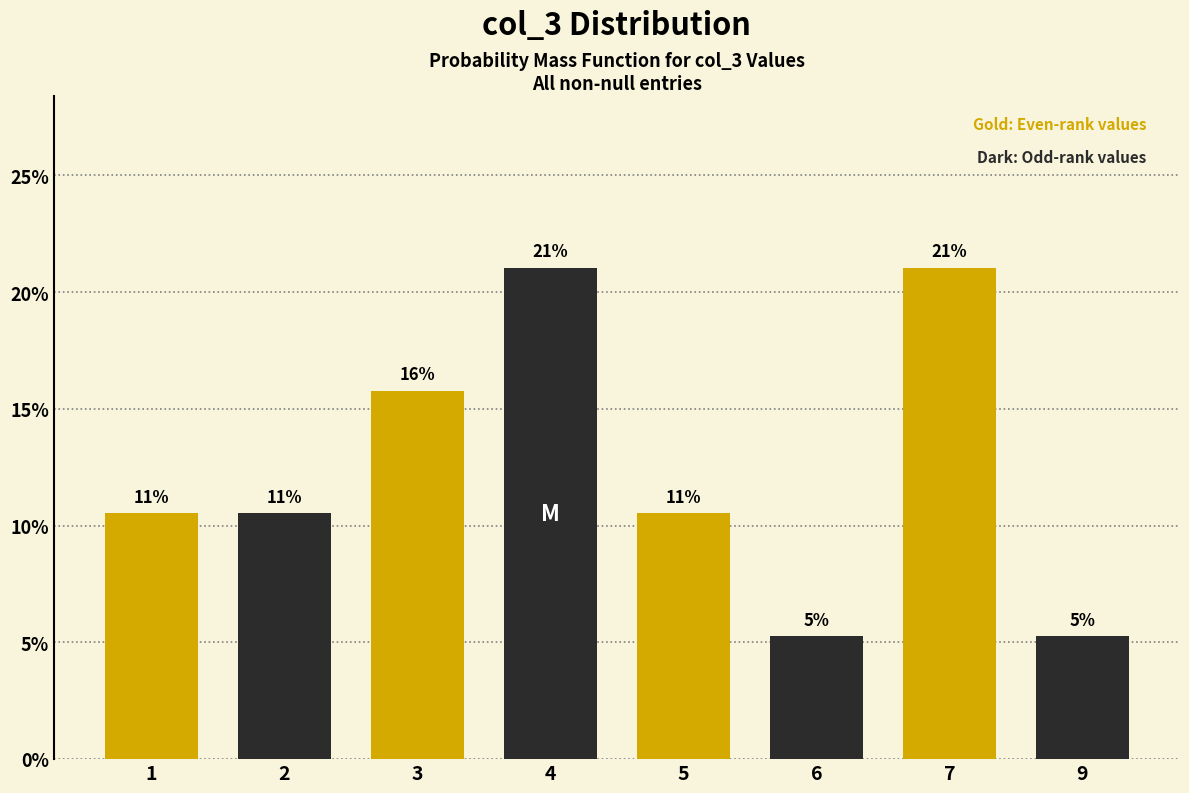

Are the bars horizontal?

No